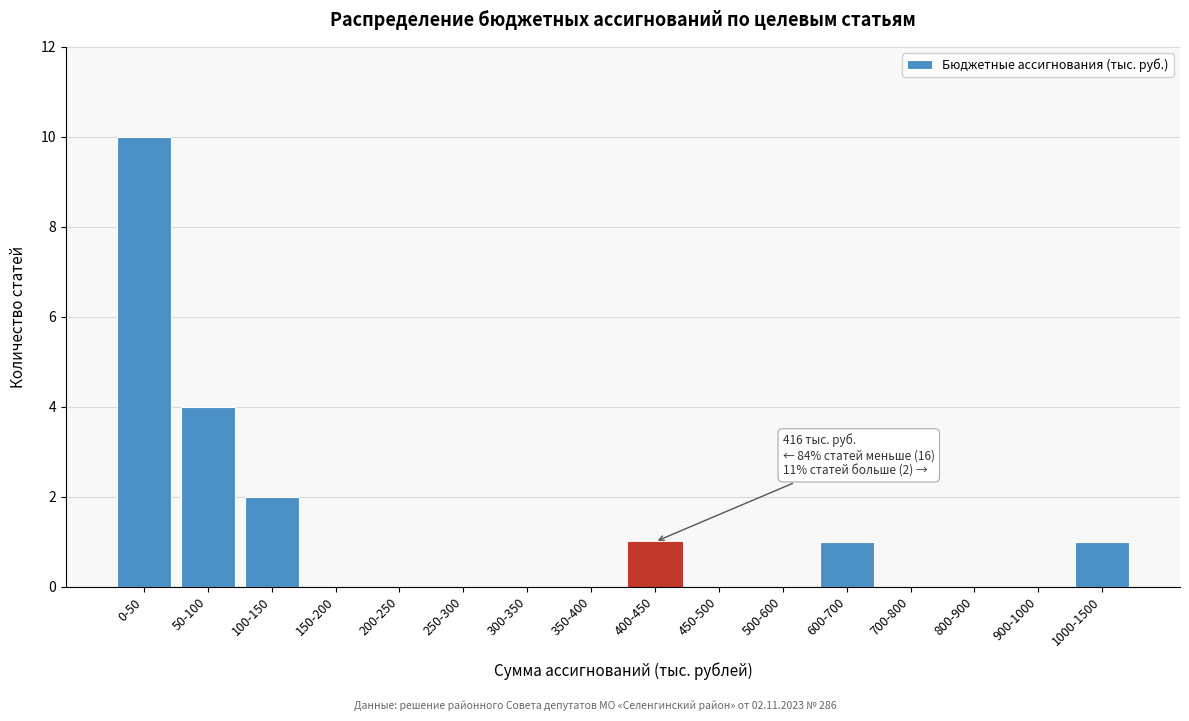

Reading left to right, list all the values displayed in this chart.

0-50=10	50-100=4	100-150=2	150-200=0	200-250=0	250-300=0	300-350=0	350-400=0	400-450=1	450-500=0	500-600=0	600-700=1	700-800=0	800-900=0	900-1000=0	1000-1500=1